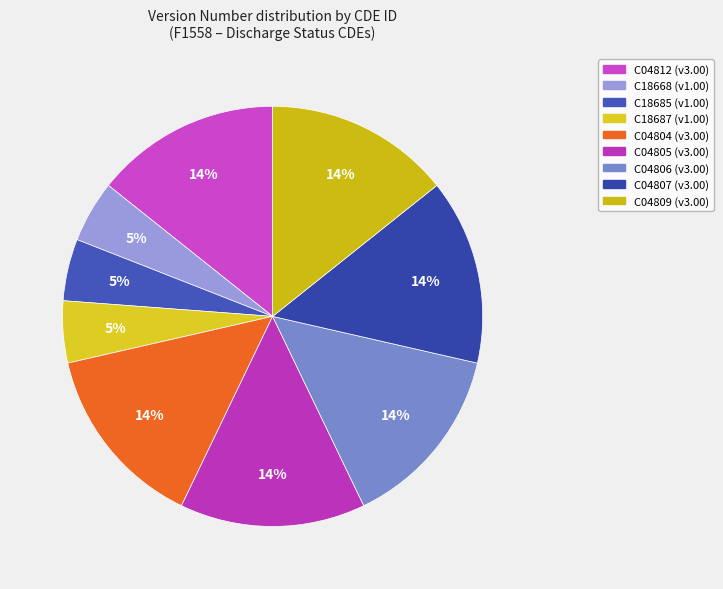

The C04812 slice represents 14% of the pie. True or false?

True